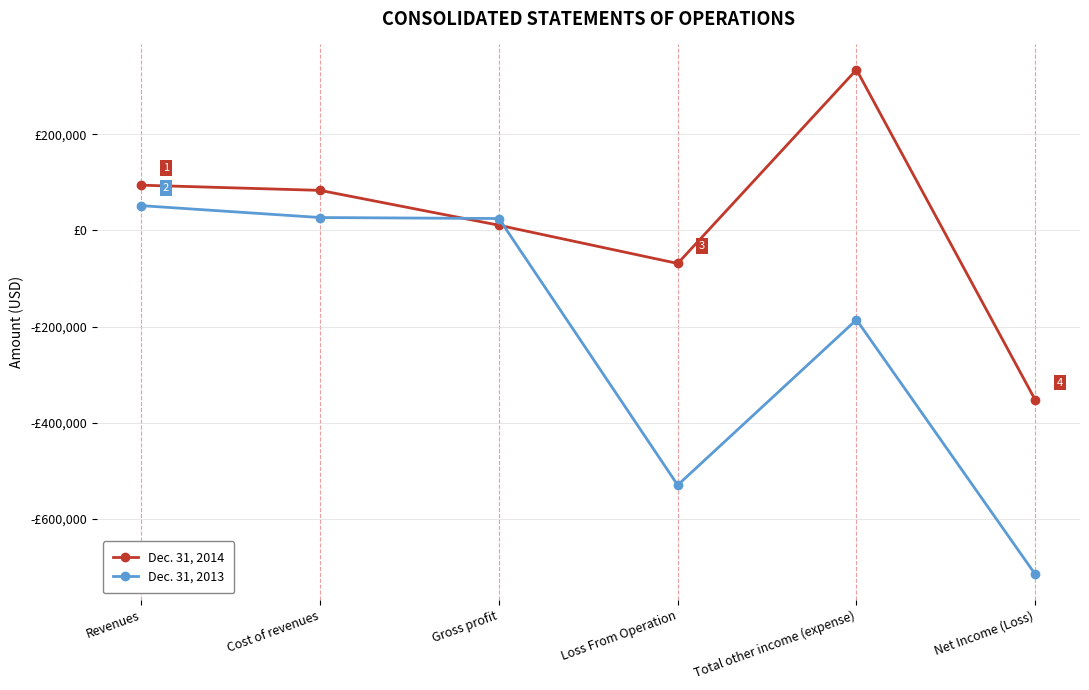

Count the number of categories in the chart.

6